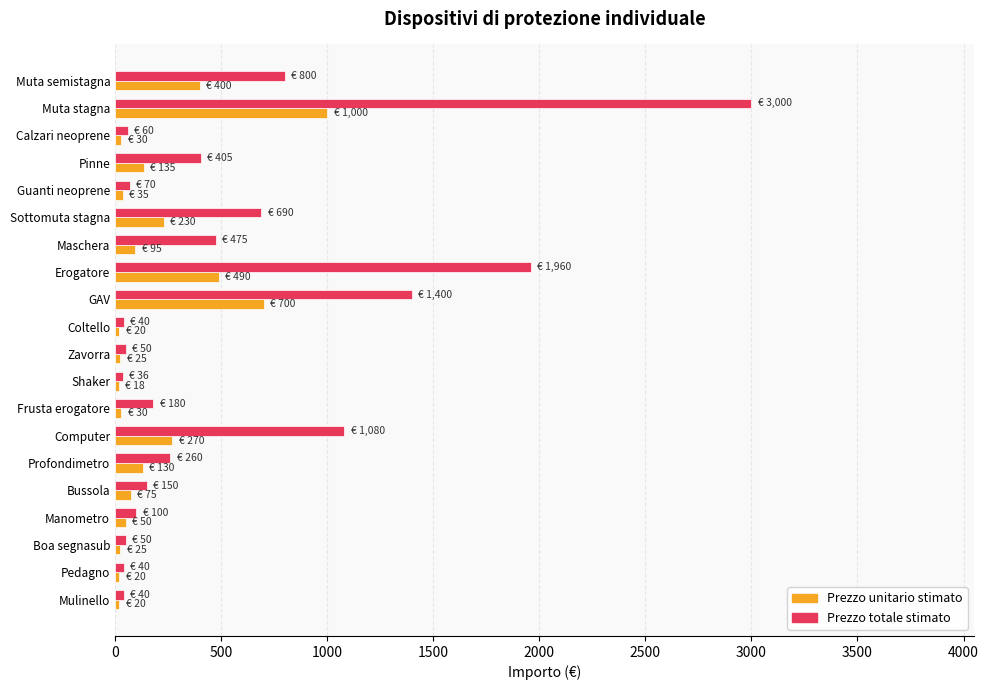

What is the total value across all series at Muta semistagna?

1200